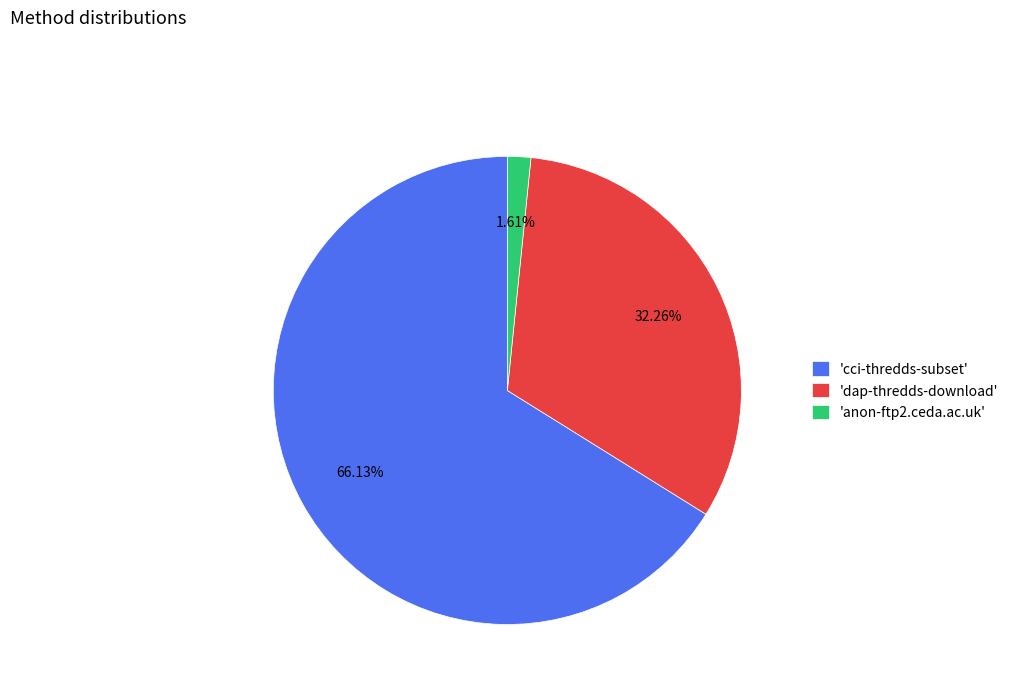

Combined, do 'dap-thredds-download' and 'anon-ftp2.ceda.ac.uk' account for over 50%?

No